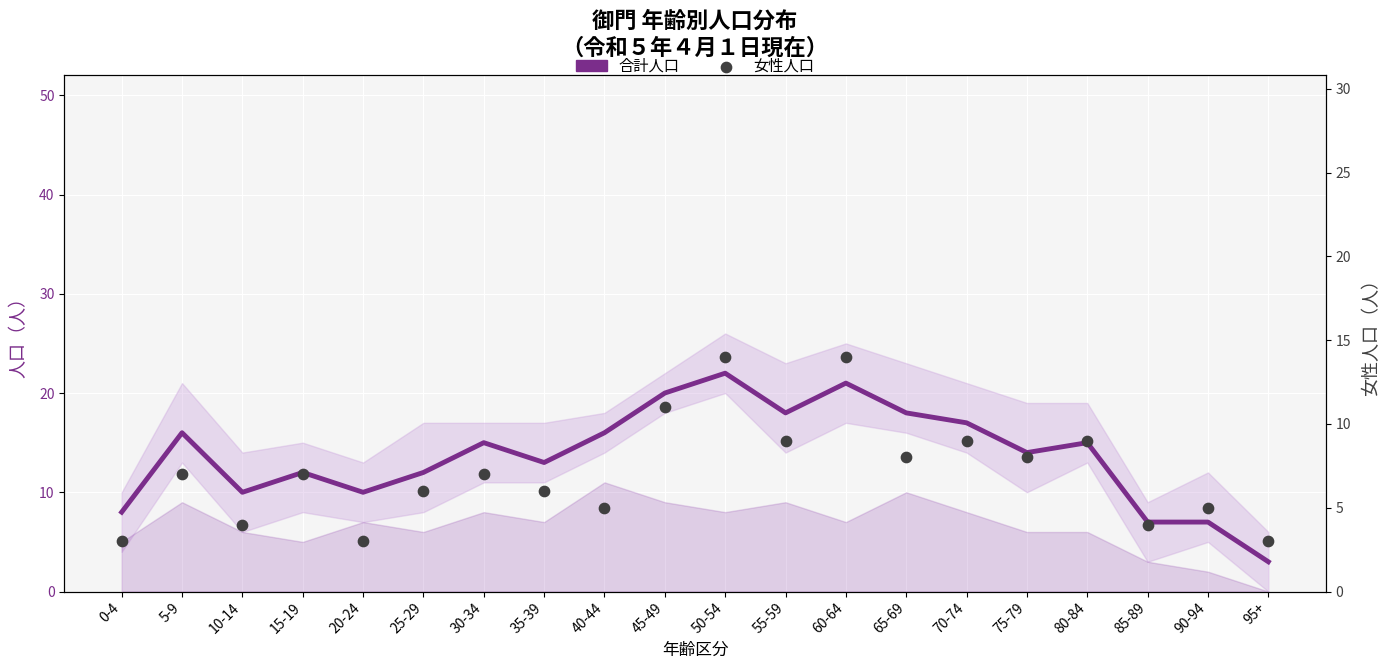

Which series has the widest spread of Y values?

合計人口